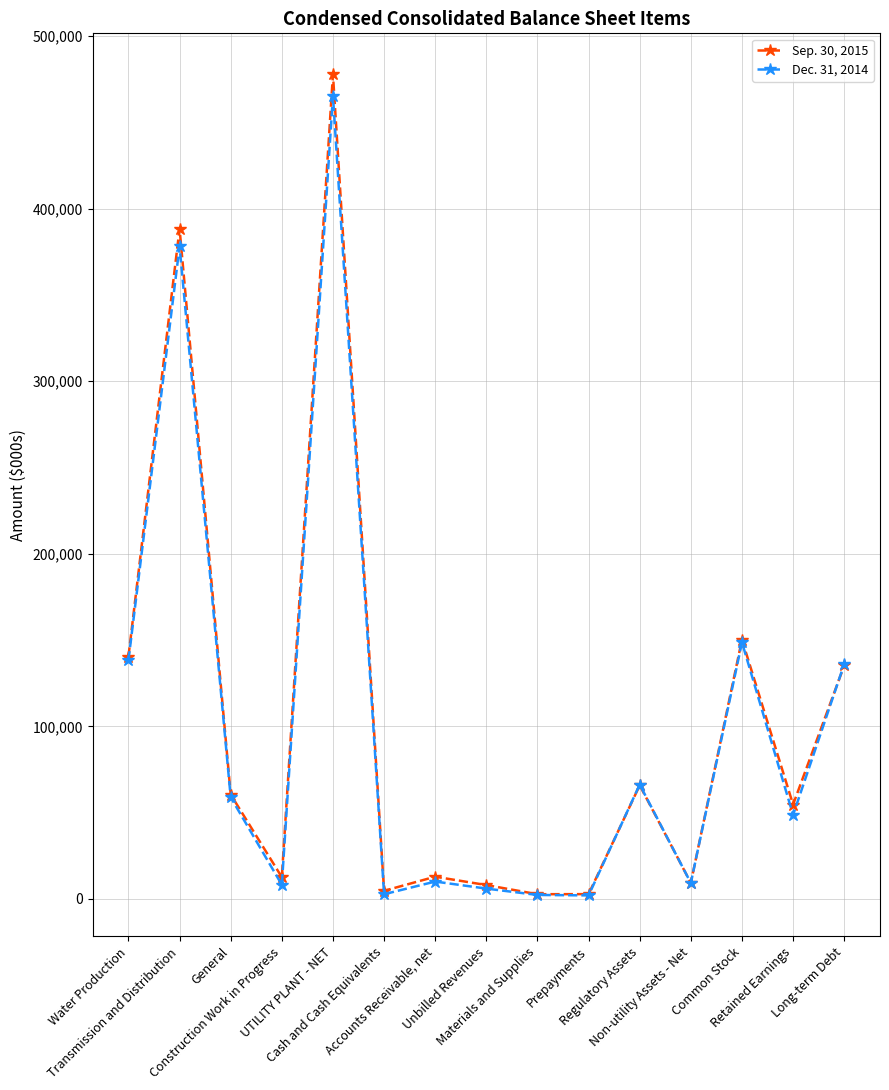

Does the chart have visible grid lines?

Yes